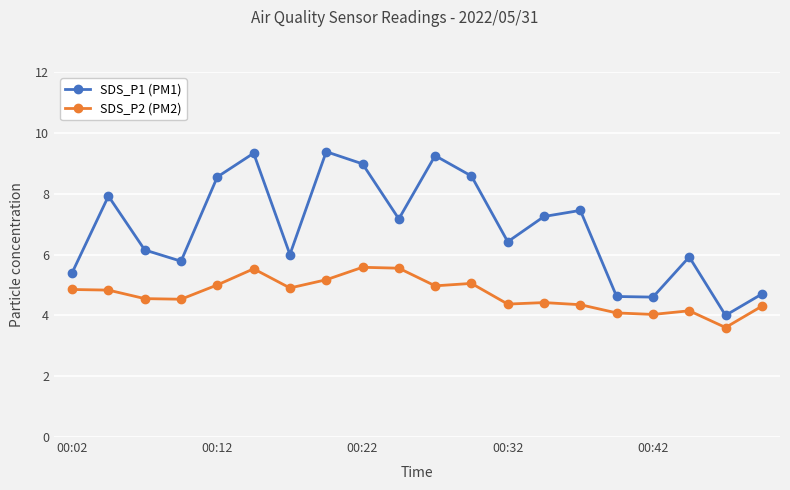

What is the value of the SDS_P2 (PM2) point at the 8th from the left?

5.2